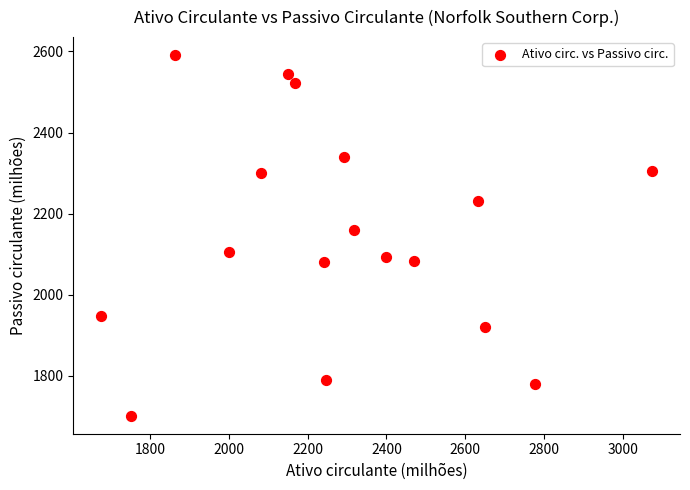

What Y value in the scatter plot is closest to 2146?

2160